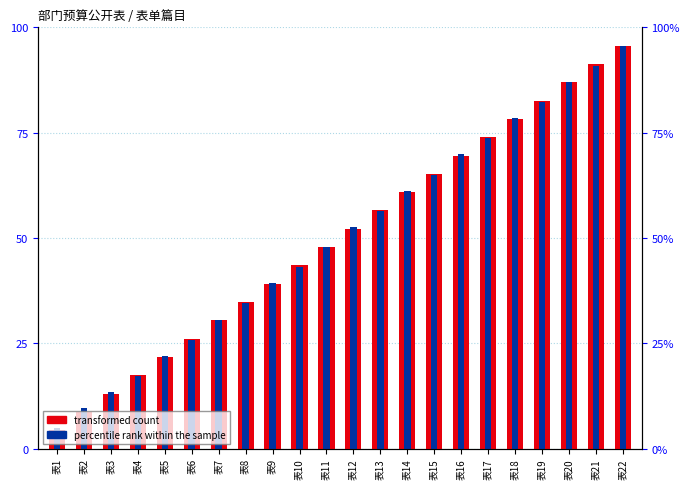

Which category has the highest value in the transformed count series?

表22